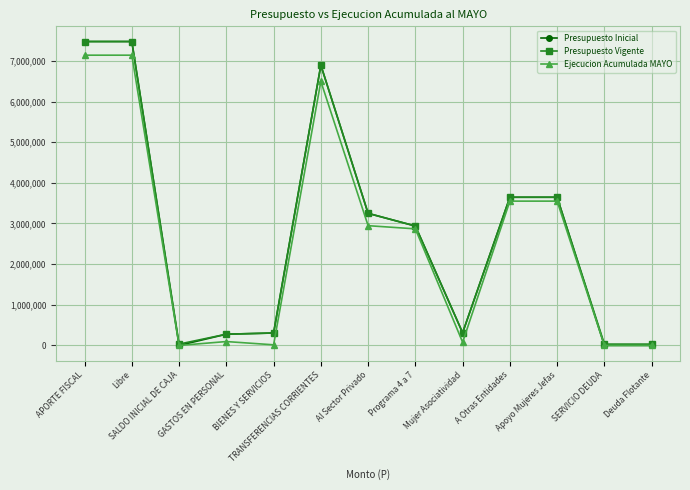

What is the maximum value shown in the chart?

7476582